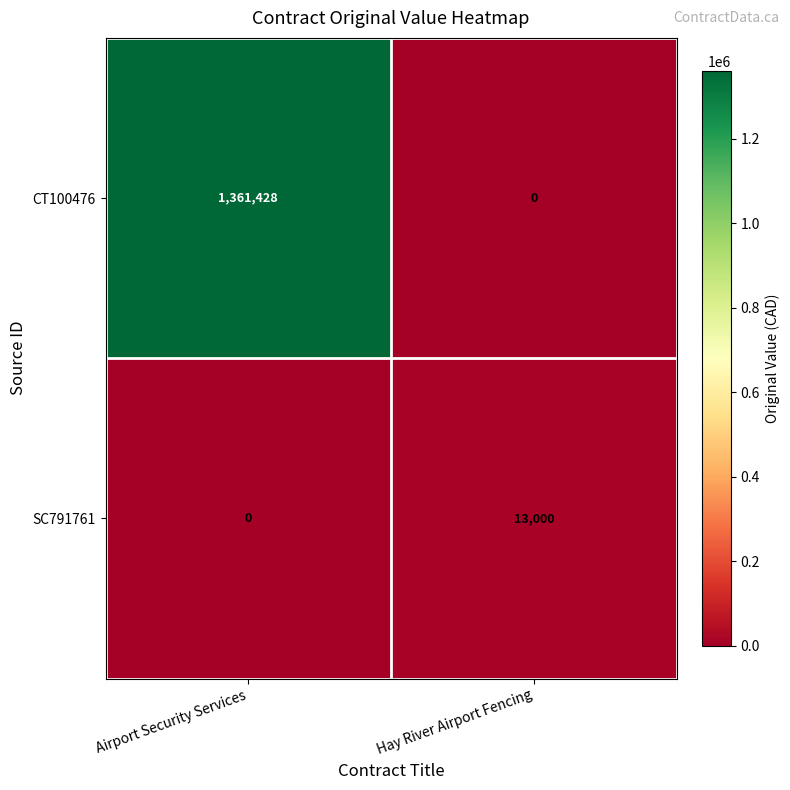

List the series in order of their peak value, highest first.

CT100476, SC791761